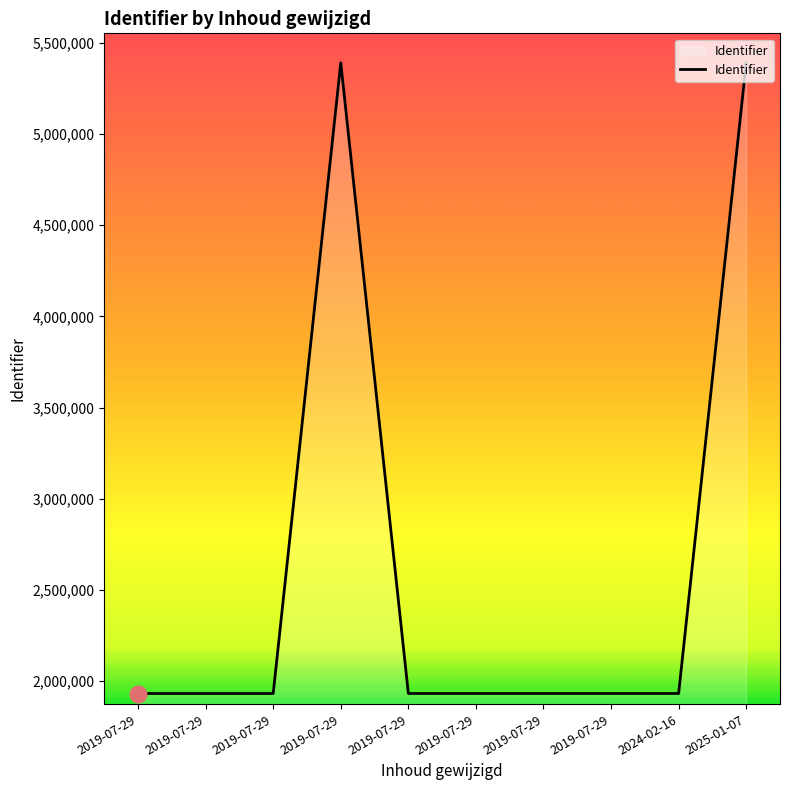

What is the difference between the second highest and second lowest values?

3456442